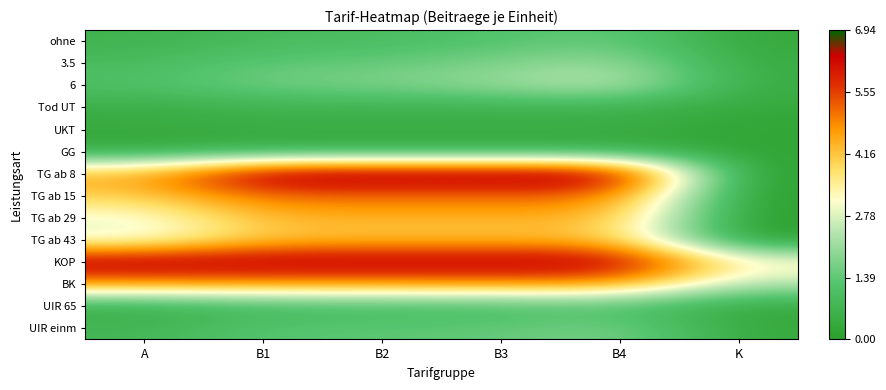

Rank the series at A from lowest to highest value.

GG, UKT, UIR 65, Tod UT, ohne, UIR einm, 3.5, 6, TG ab 43, TG ab 29, TG ab 15, TG ab 8, BK, KOP